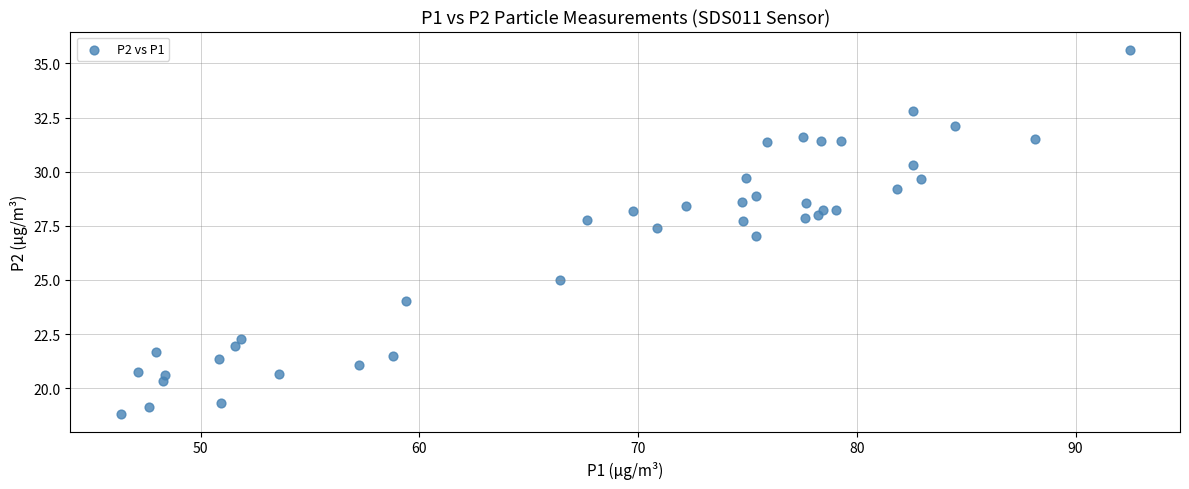

What is the range of Y values (max minus min)?

16.8